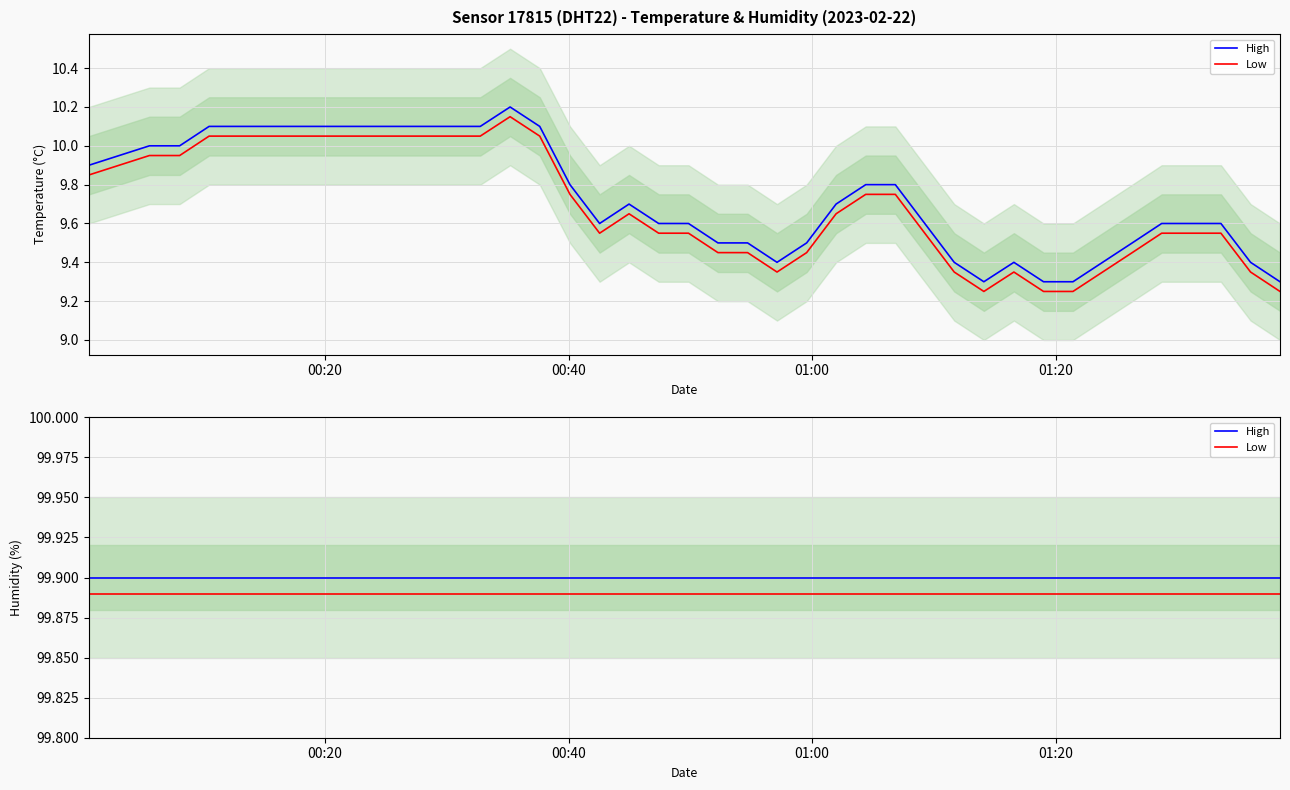

What is the value of the High point at the 19th from the left?

99.9